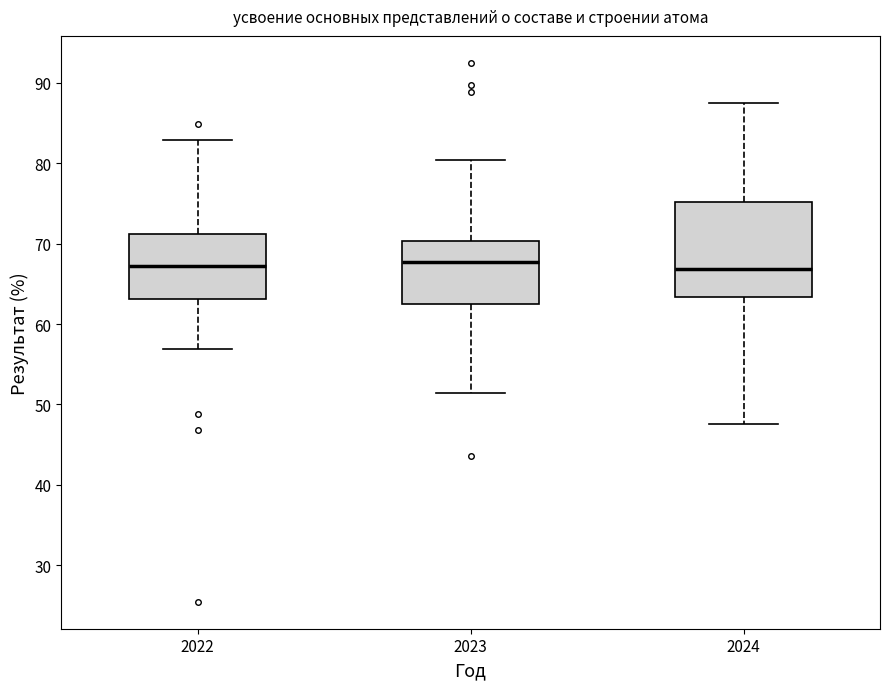

Which box is the tallest, from its lower edge to its upper edge?

2024